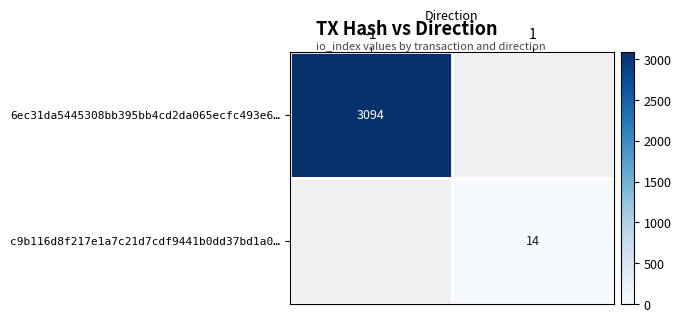

Is it true that c9b116d8f217e1a7c21d7cdf9441b0dd37bd1a0… equals 14 at 1?

True